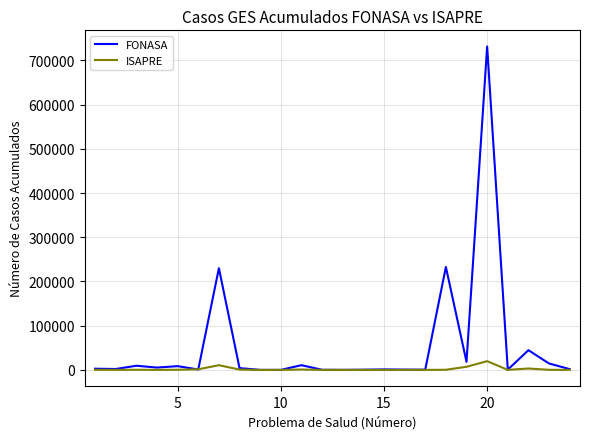

Which series has the largest range (max minus min)?

FONASA